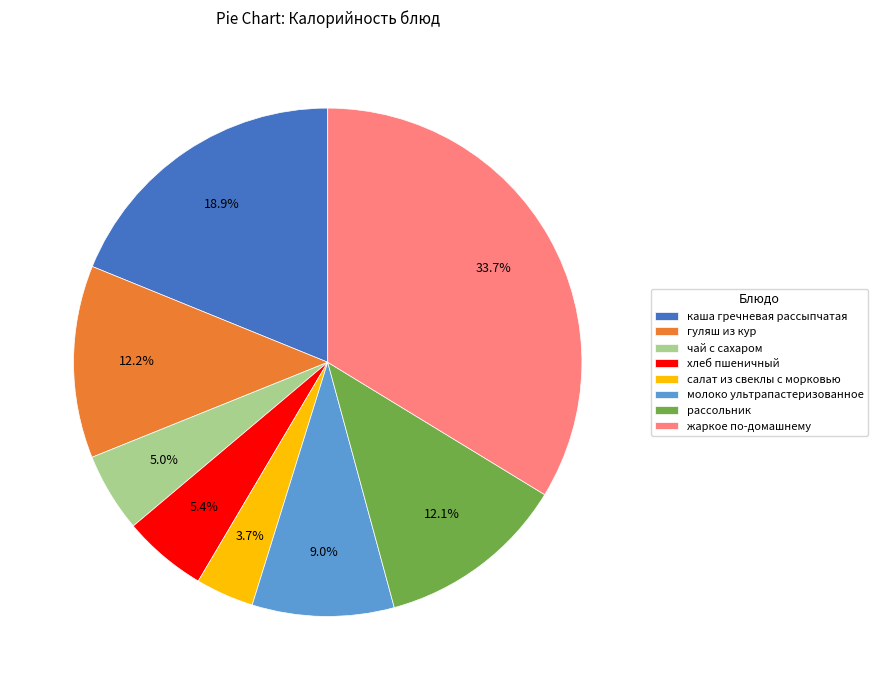

Approximately how many times larger is the value at чай с сахаром compared to гуляш из кур?

0.4